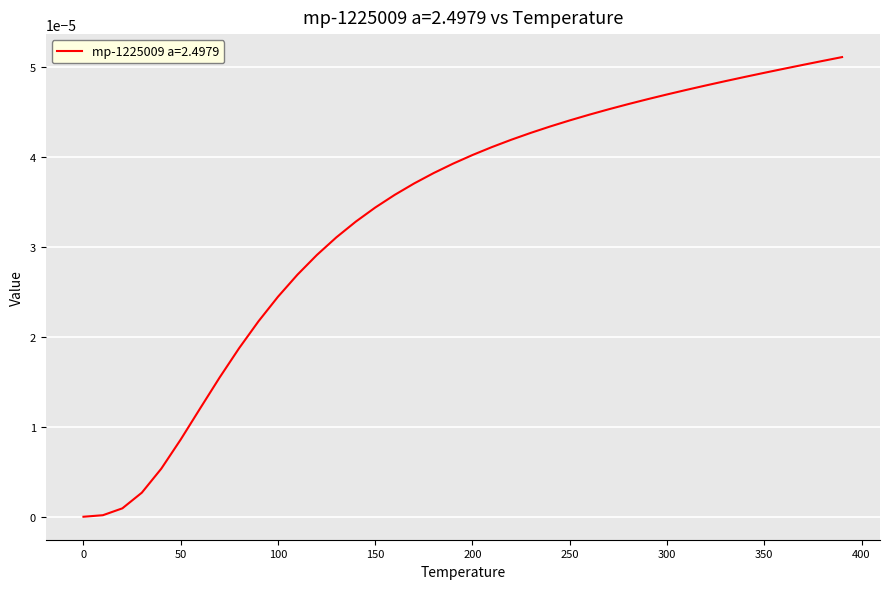

How many lines are shown in the chart?

1